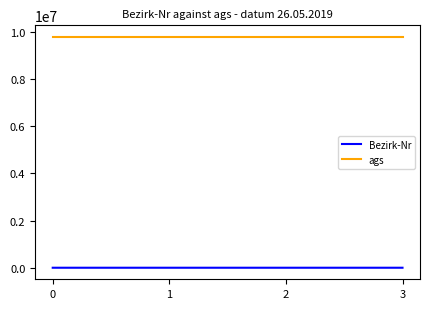

What is the maximum value shown in the chart?

9780117